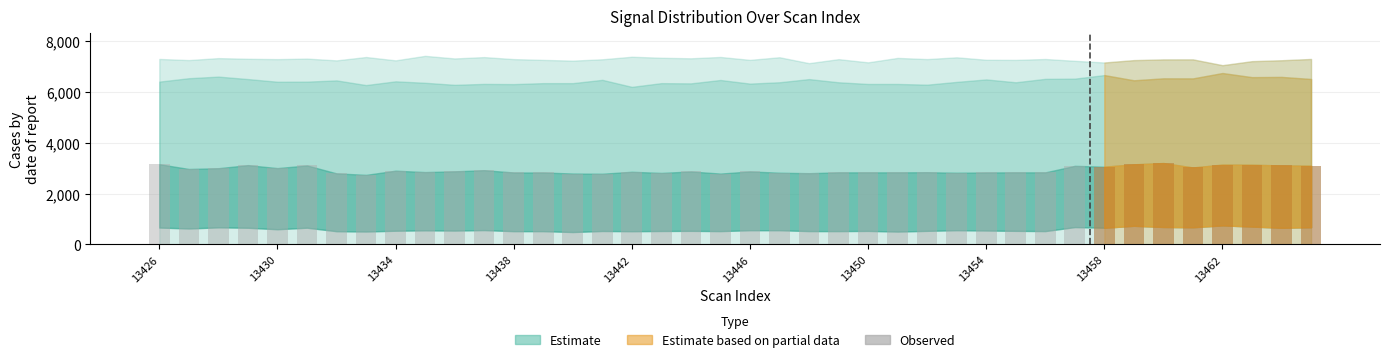

The value at 26 is 2837. True or false?

True